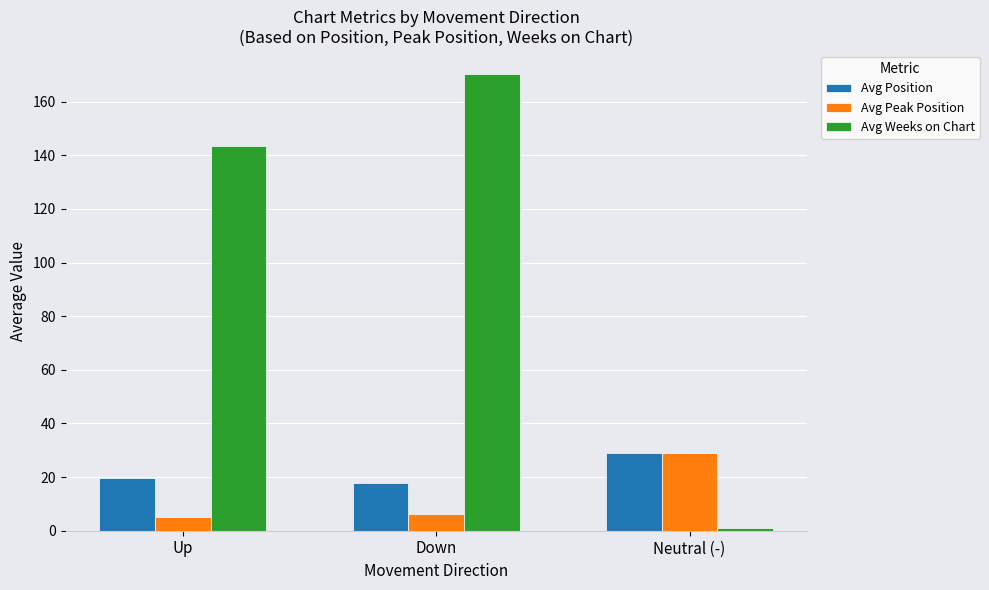

What is the sum of the Avg Peak Position values at Neutral (-) and Up?

34.1